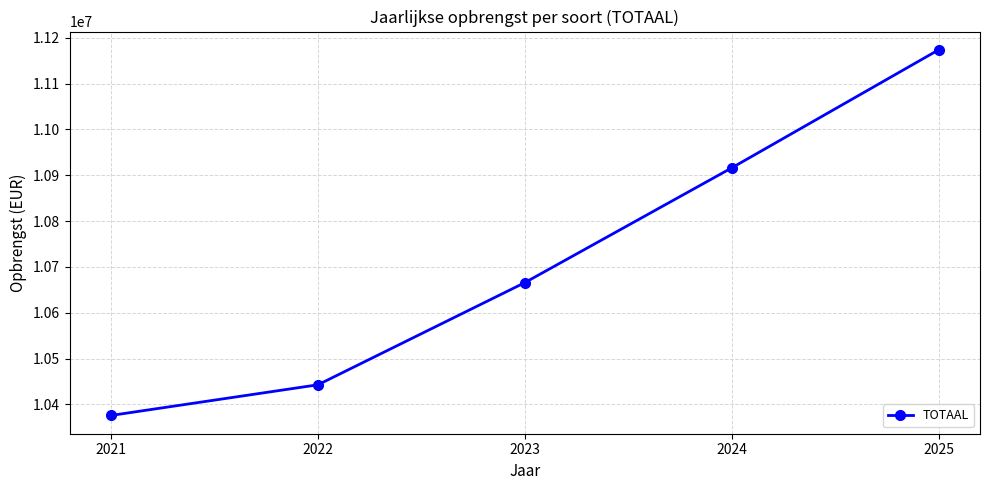

At which label does the data first exceed 10665786?

2023